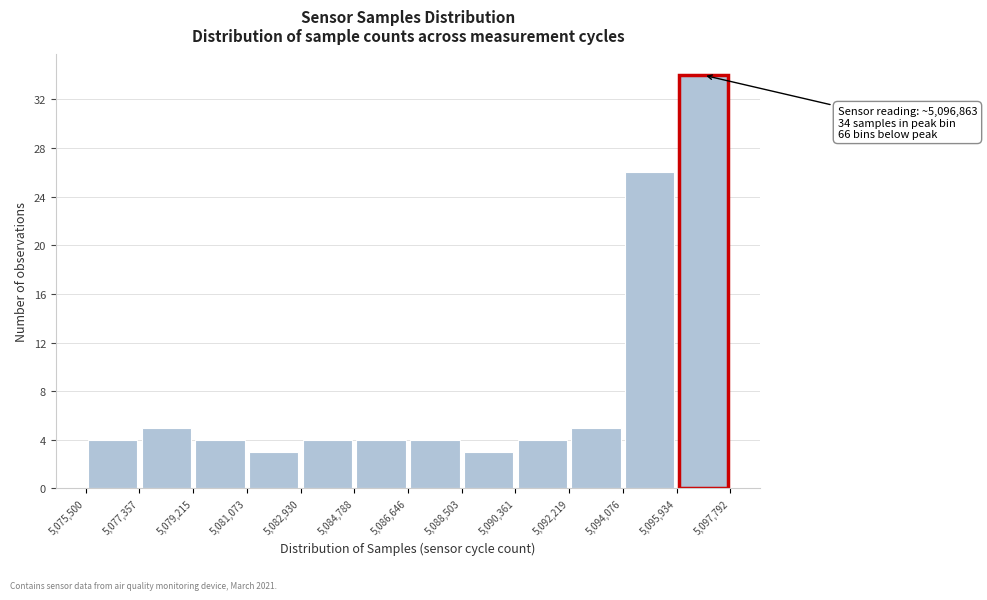

Over which range of the x-axis is the bar tallest?

5,095,934 to 5,097,792